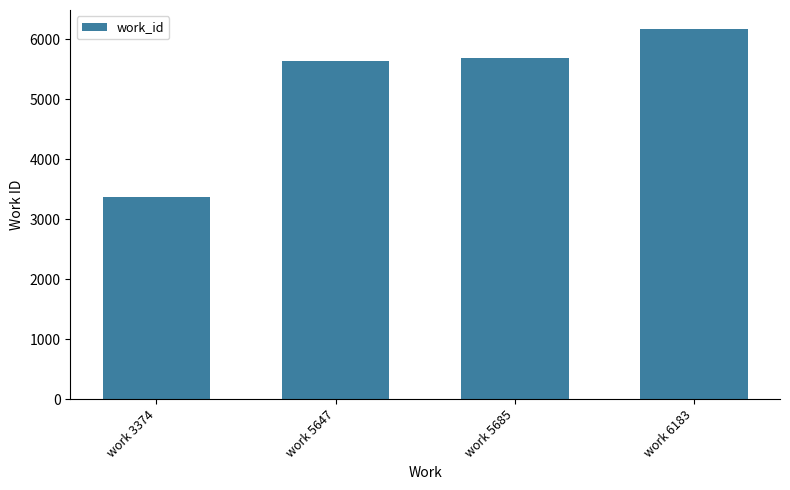

True or false: the data shows 1443 at work 6183.

False